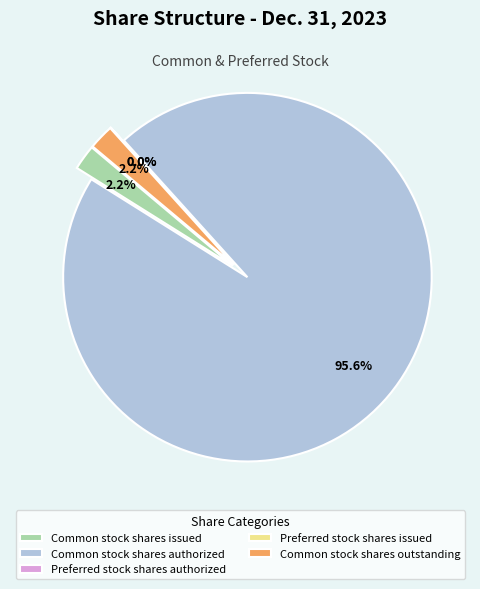

Does Common stock, shares issued represent more than half of the total?

No